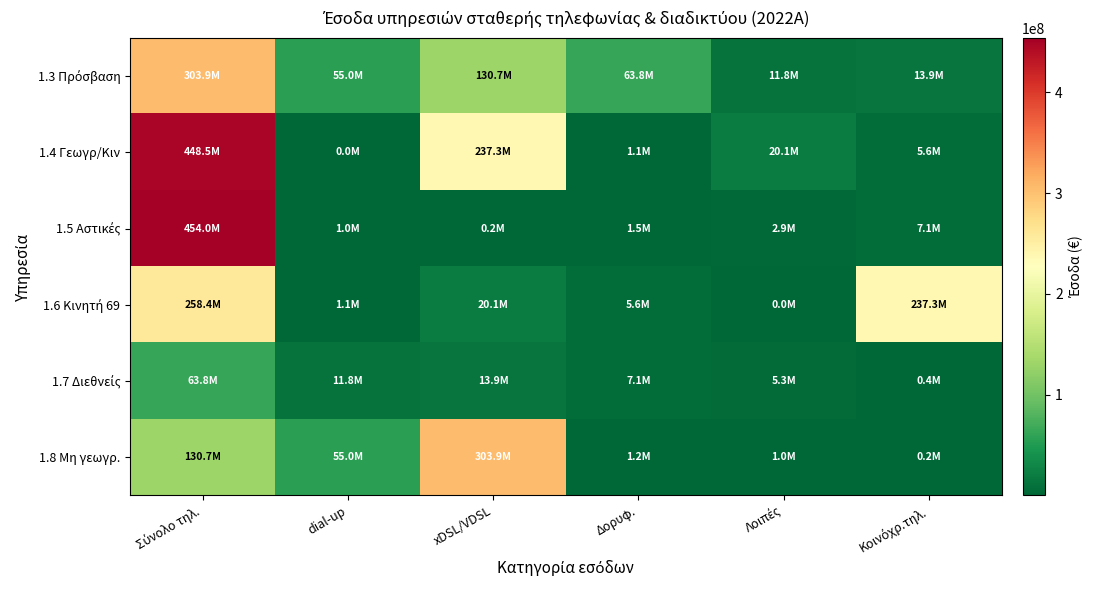

What is the greatest value displayed?

454008997.2